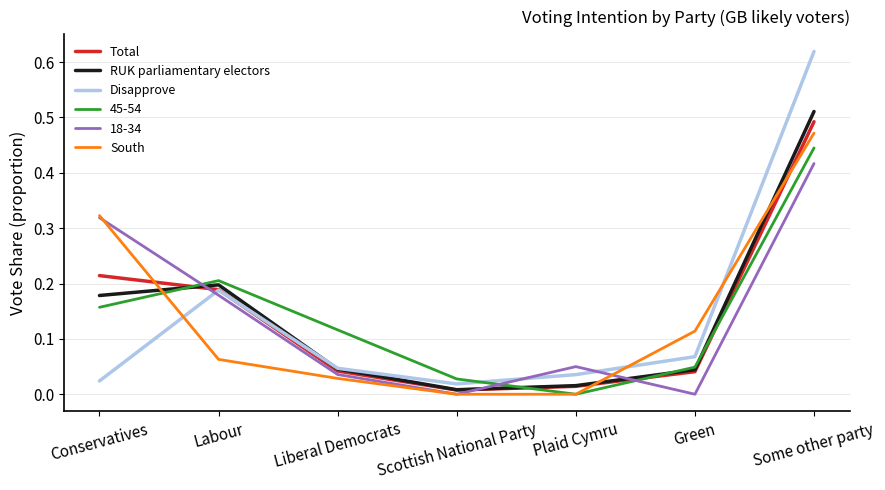

What position from the right is Labour?

6